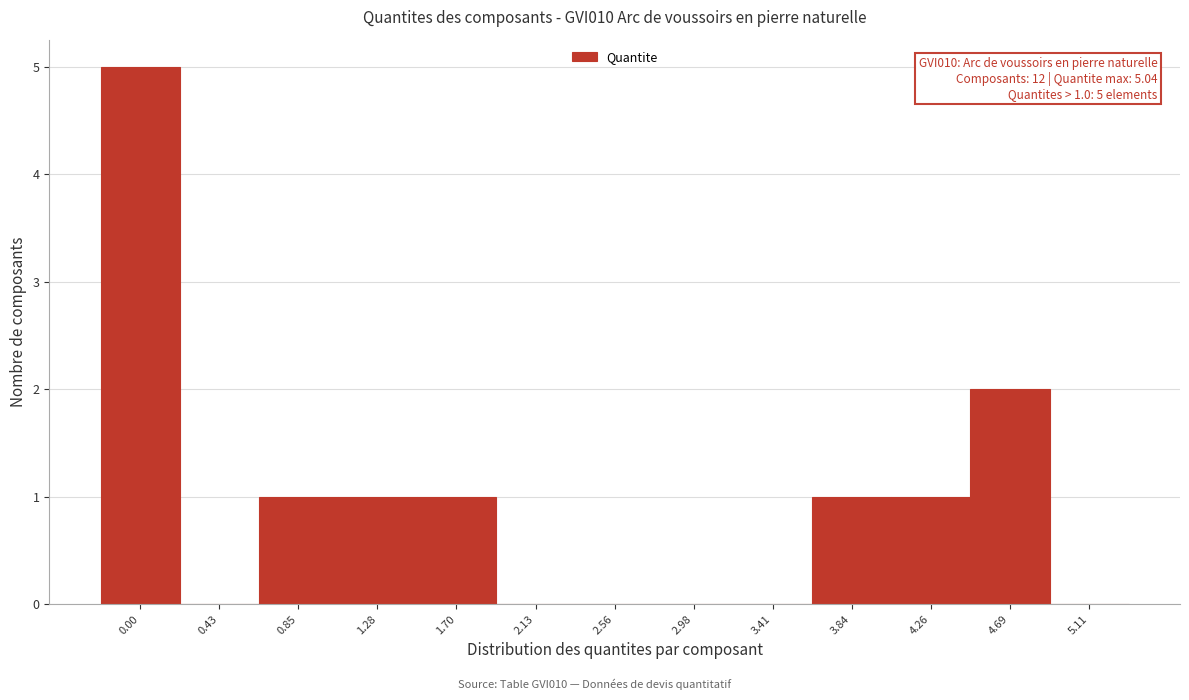

Reading right to left, transcribe all the data shown in this chart.

5.11=0	4.69=2	4.26=1	3.84=1	3.41=0	2.98=0	2.56=0	2.13=0	1.70=1	1.28=1	0.85=1	0.43=0	0.00=5